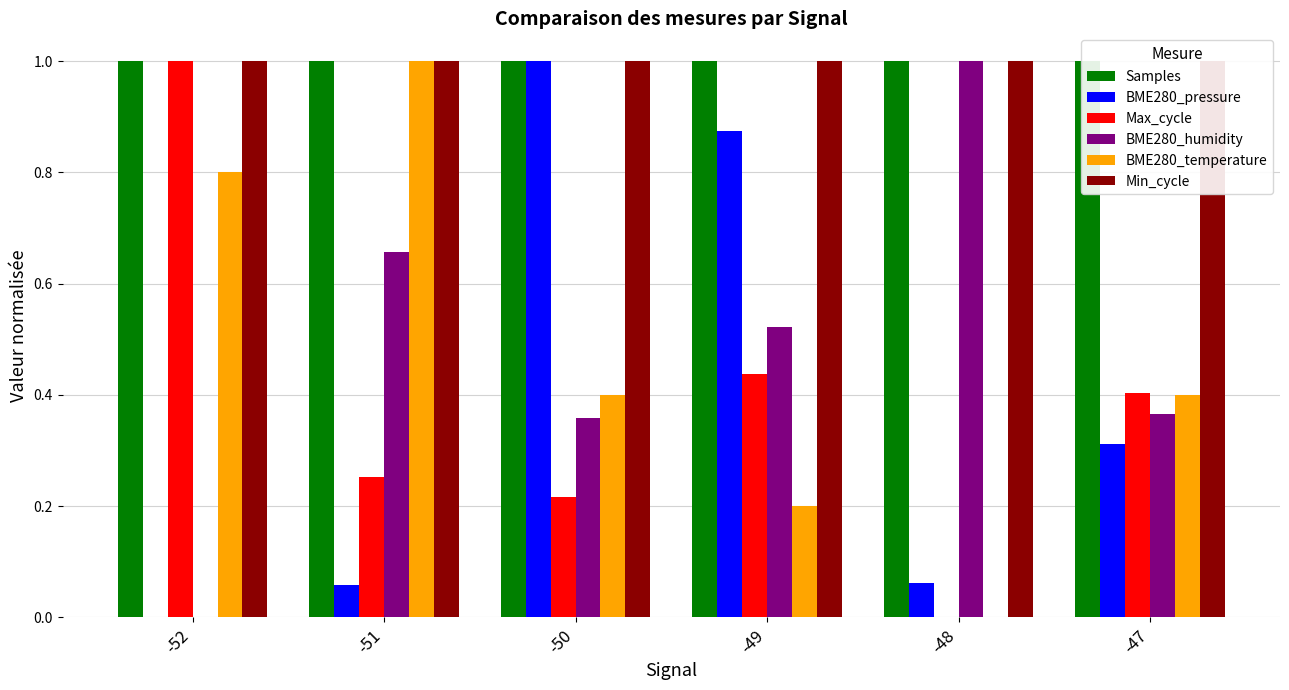

Rank the series by their maximum value, from highest to lowest.

Samples, BME280_pressure, Max_cycle, BME280_humidity, BME280_temperature, Min_cycle